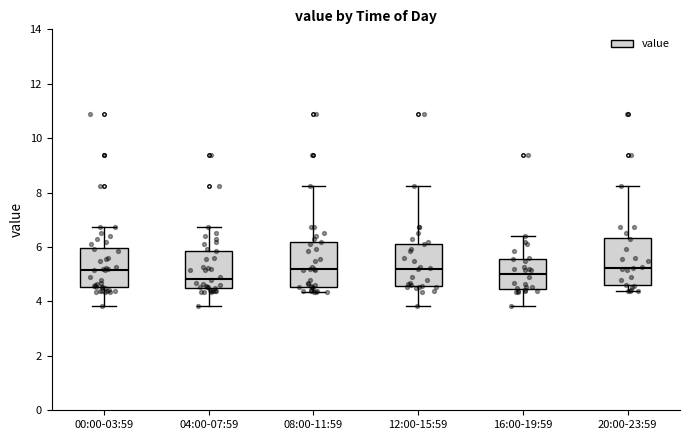

Where does the upper whisker of the box for 12:00-15:59 end on the y-axis? The values are not printed on the chart, so give them approximately, as read against the axis.

8.2